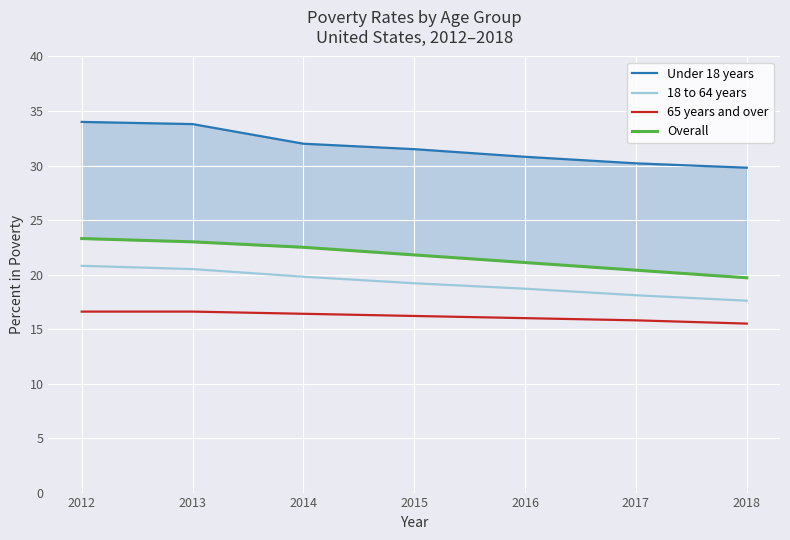

What is the difference between the maximum and minimum values in the Overall series?

3.6